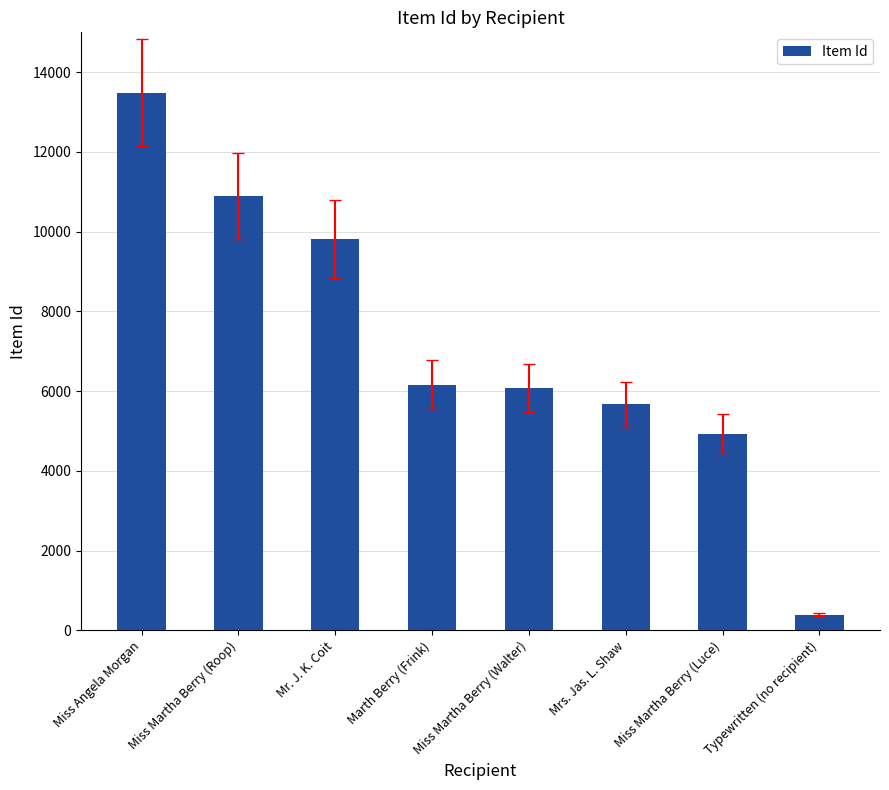

Between Typewritten (no recipient) and Mrs. Jas. L. Shaw, which is larger?

Mrs. Jas. L. Shaw